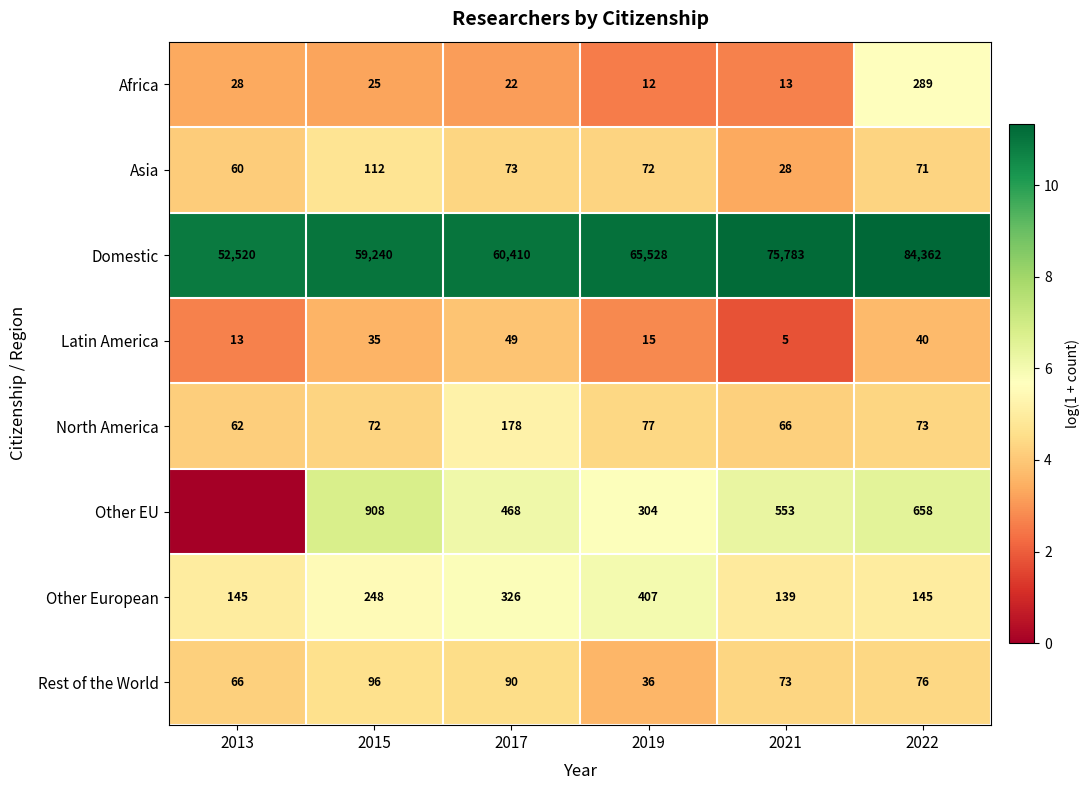

What is the difference between the highest and lowest values at 2021?

75778